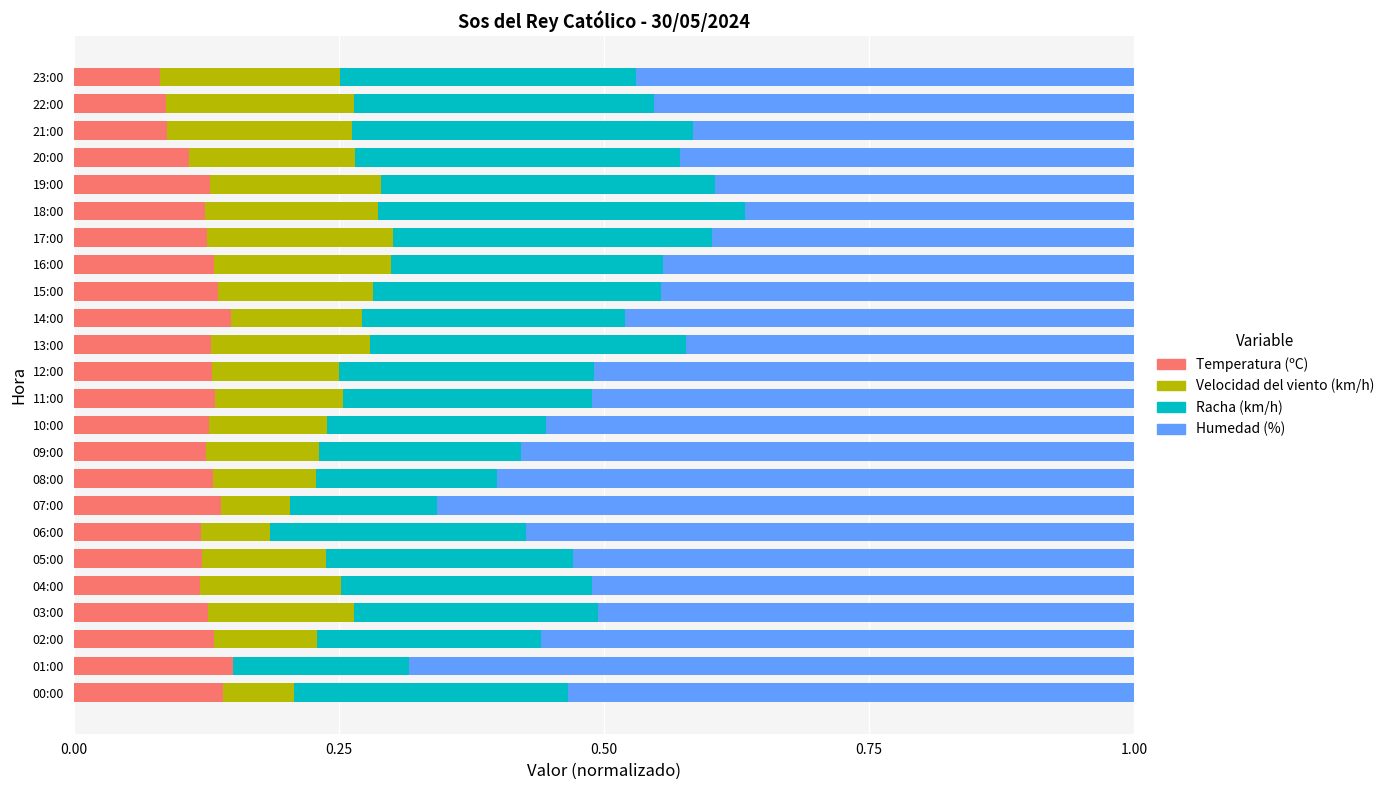

The Temperatura (ºC) series shows 0.1 at 11:00. True or false?

True